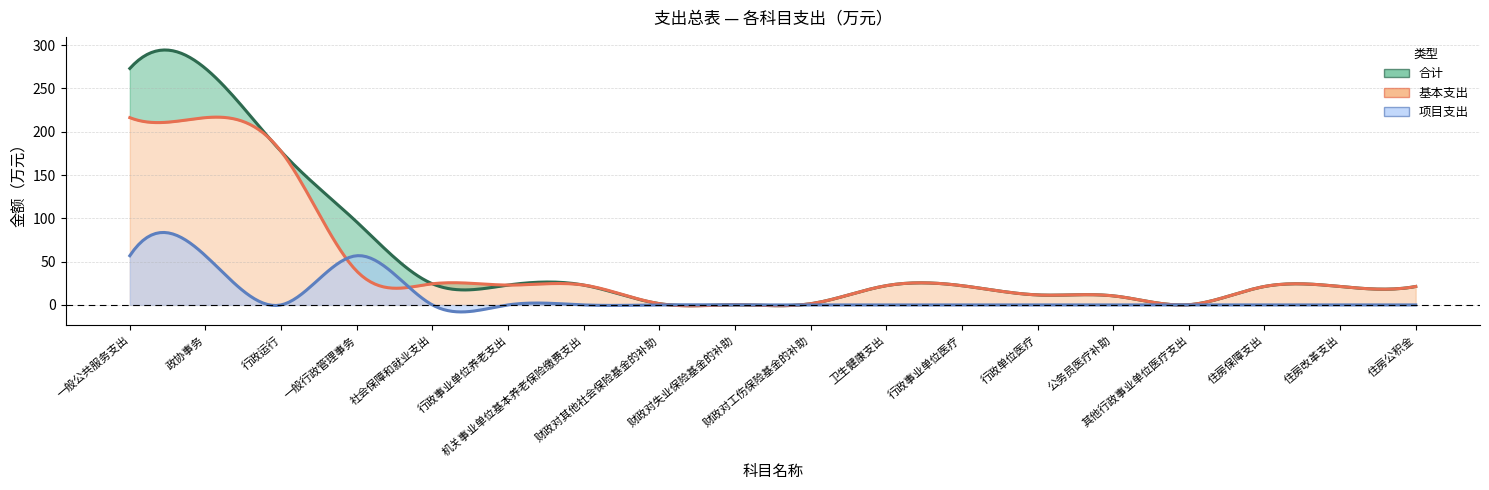

In 项目支出, how many points are lower than both neighbors (excluding endpoints)?

1